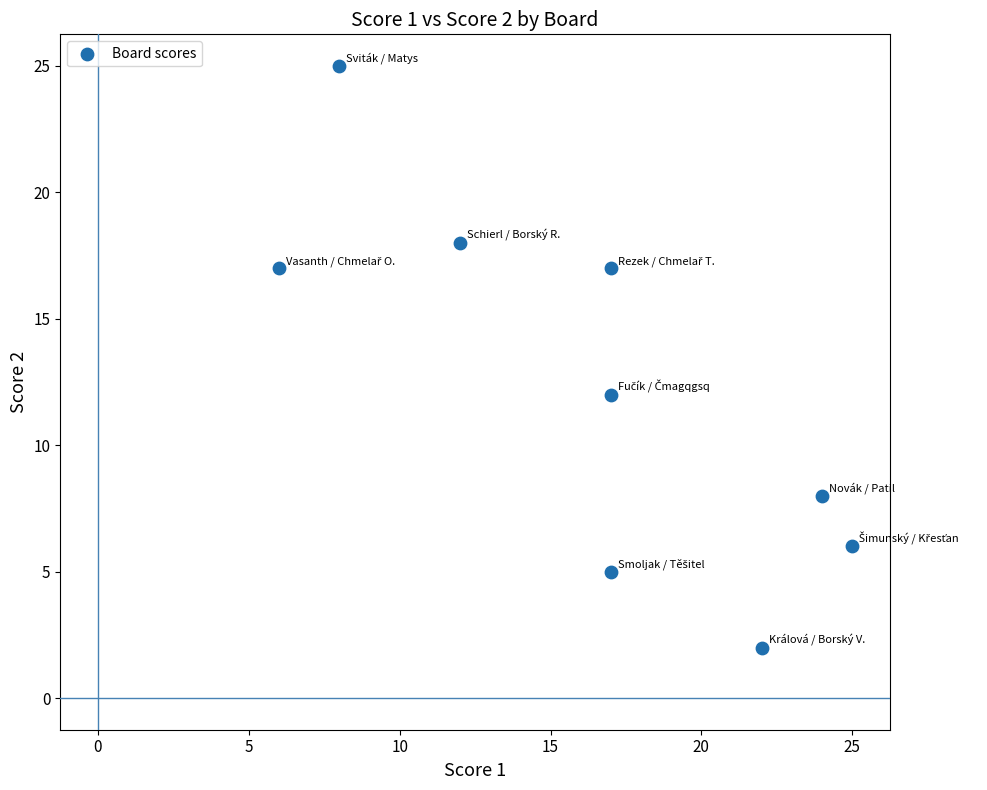

What is the average Y value?

12